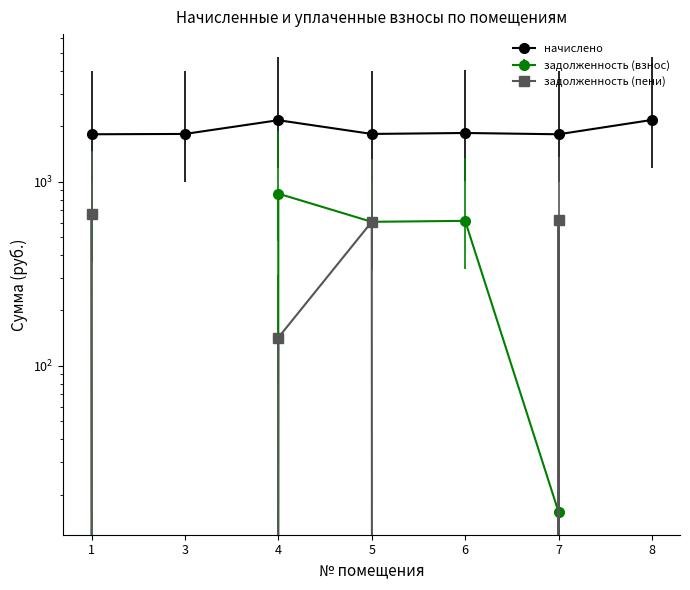

True or false: начислено and задолженность (пени) intersect in this chart.

False